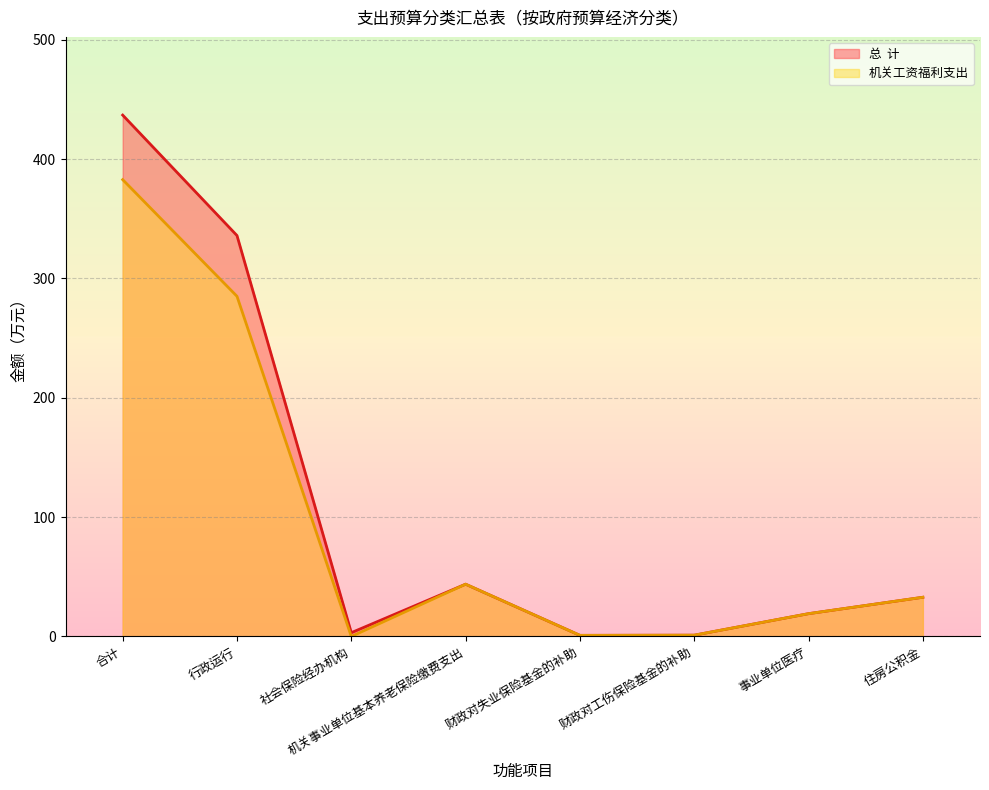

Is the value of 总  计 at 机关事业单位基本养老保险缴费支出 greater than the value of 机关工资福利支出 at 机关事业单位基本养老保险缴费支出?

No